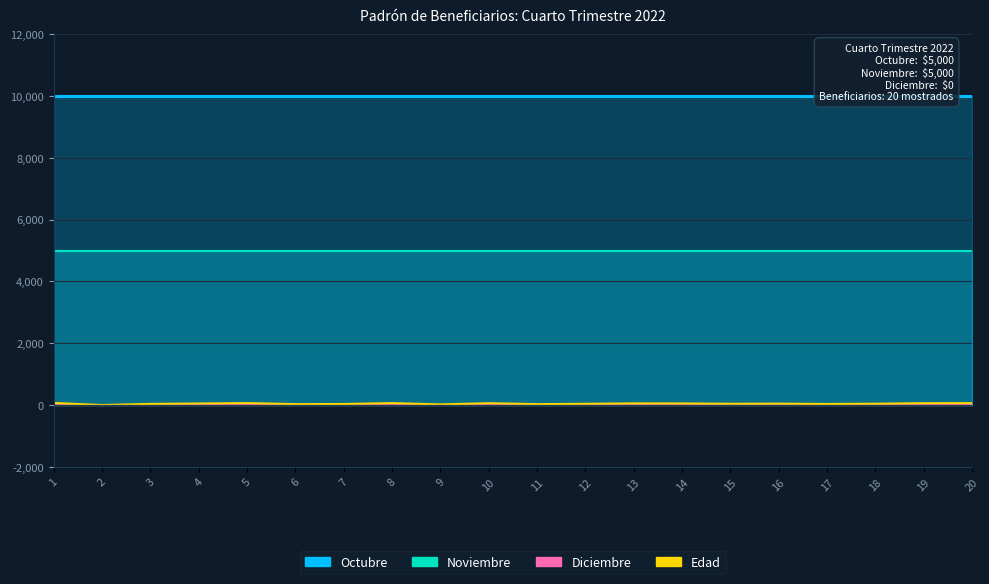

Which series has the widest spread of values?

Edad